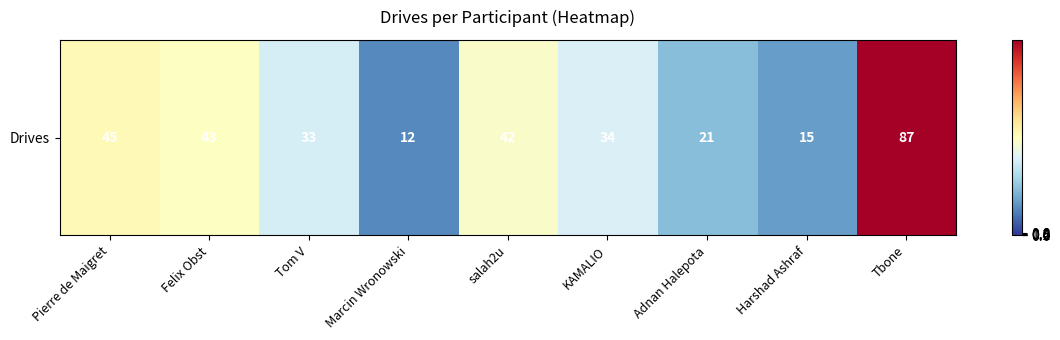

What is the smallest value displayed?

12